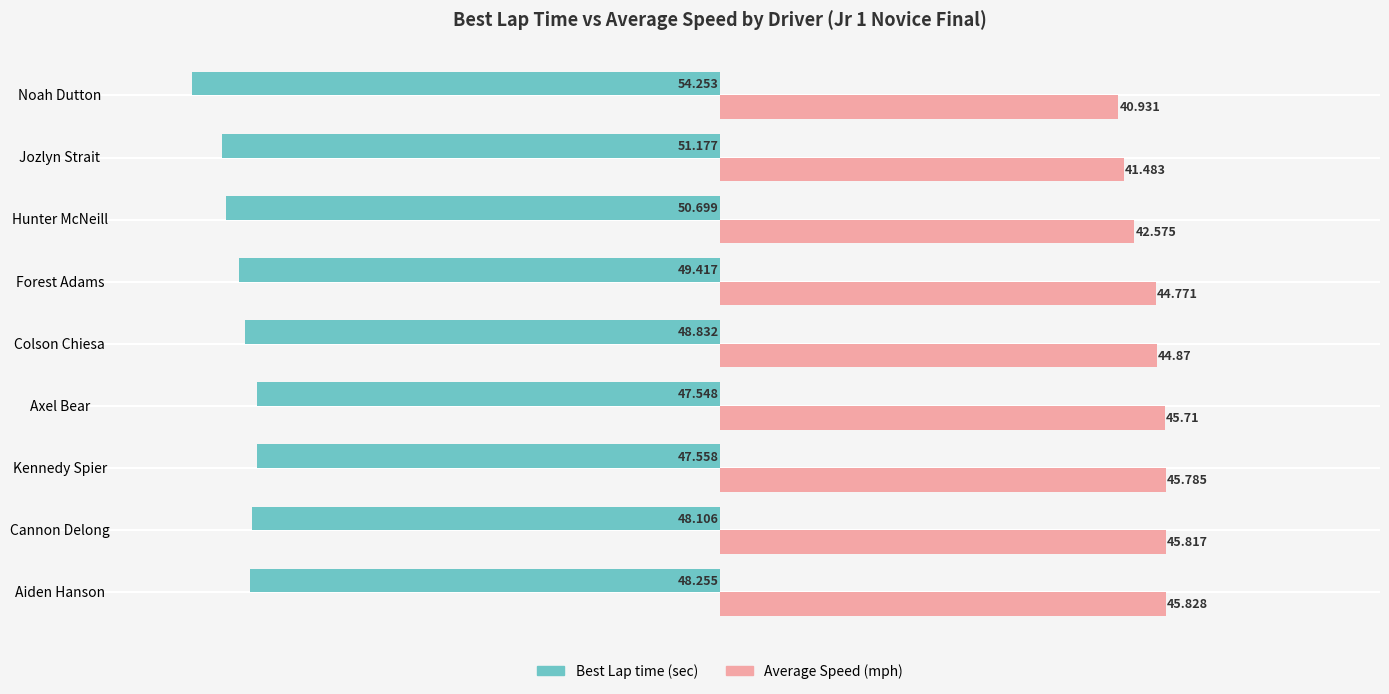

Which category has the lowest value across all series?

Noah Dutton